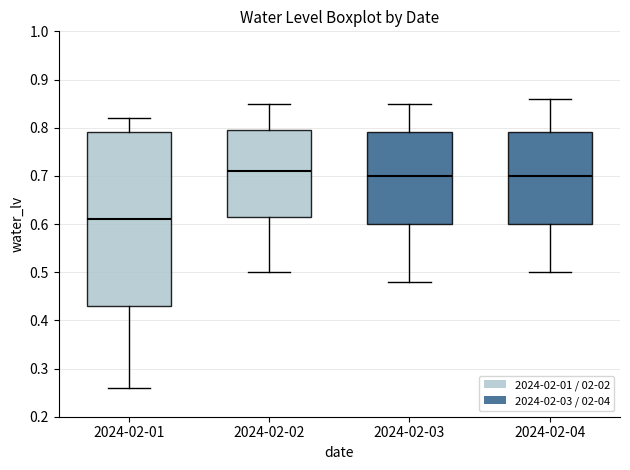

Where does the median line of the box for 2024-02-03 sit on the y-axis? The values are not printed on the chart, so give them approximately, as read against the axis.

0.70